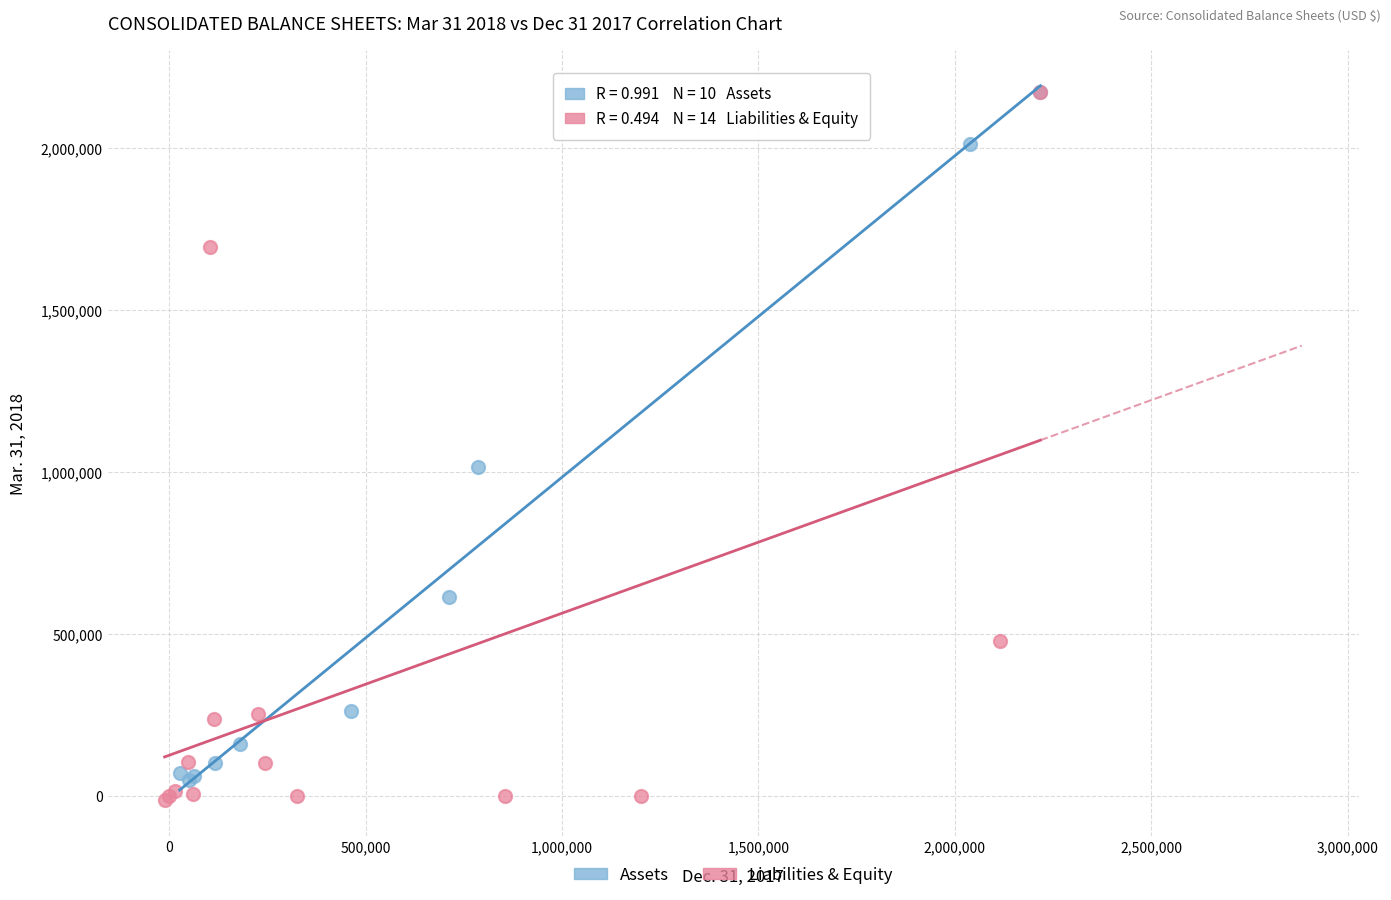

Which series has the widest spread of Y values?

Liabilities & Equity